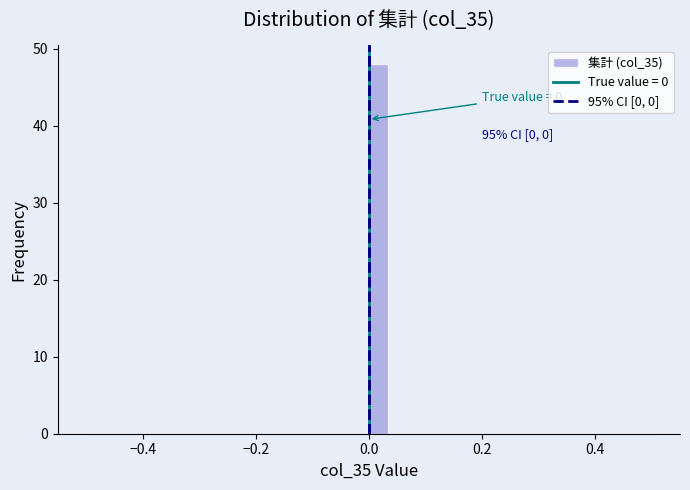

Read against the x-axis, roughly where is the centre of the tallest bar?

0.02